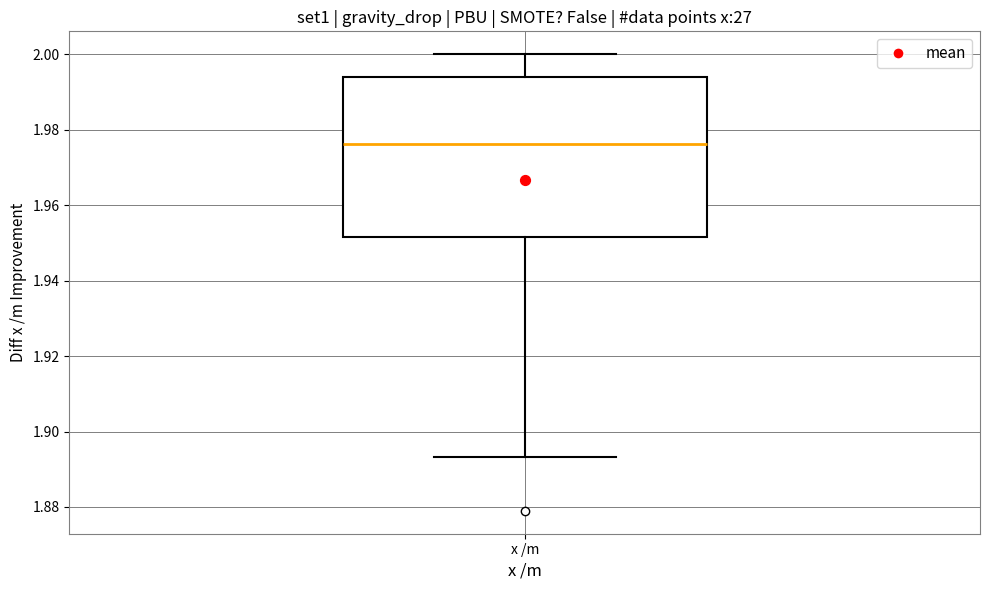

Where does the median line of the box for x /m sit on the y-axis? The values are not printed on the chart, so give them approximately, as read against the axis.

1.976